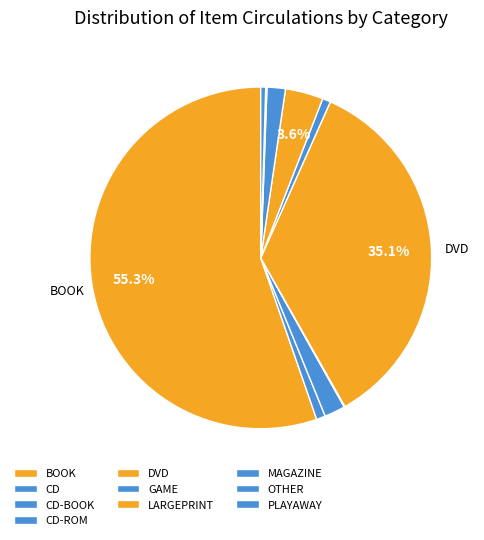

To the nearest percent, what is the difference between the largest and smallest slice percentages?

55%